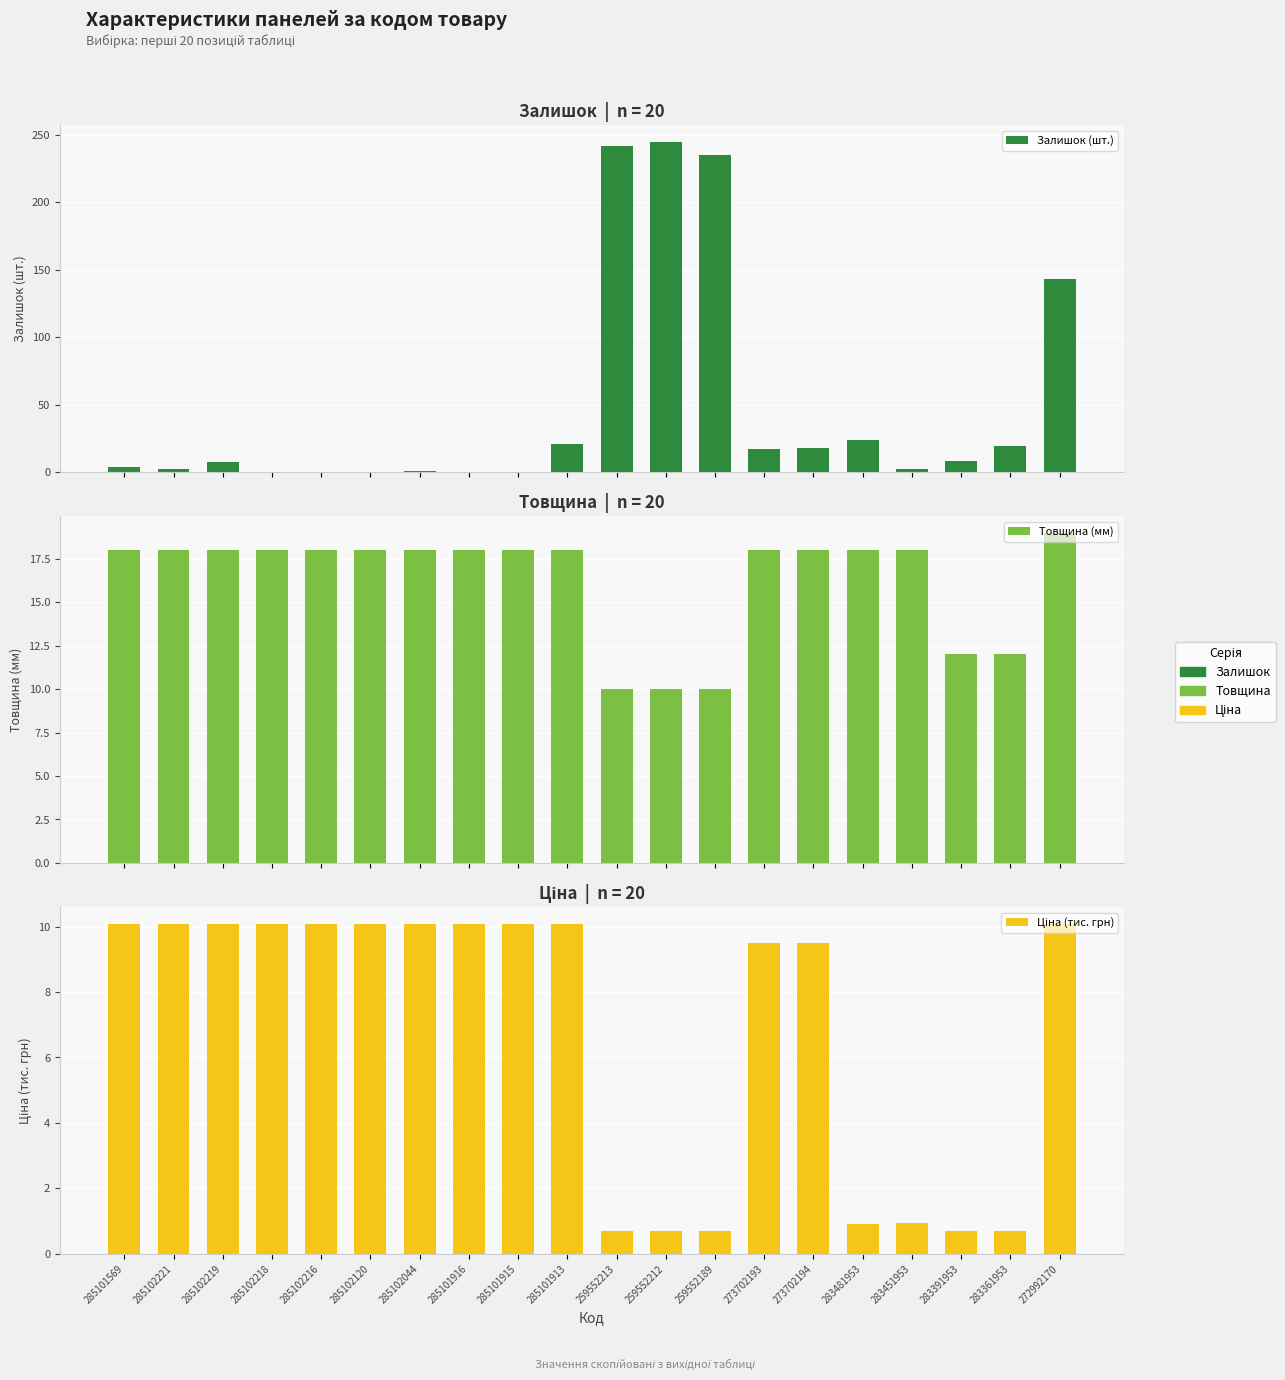

What position from the right is 285101913?

11